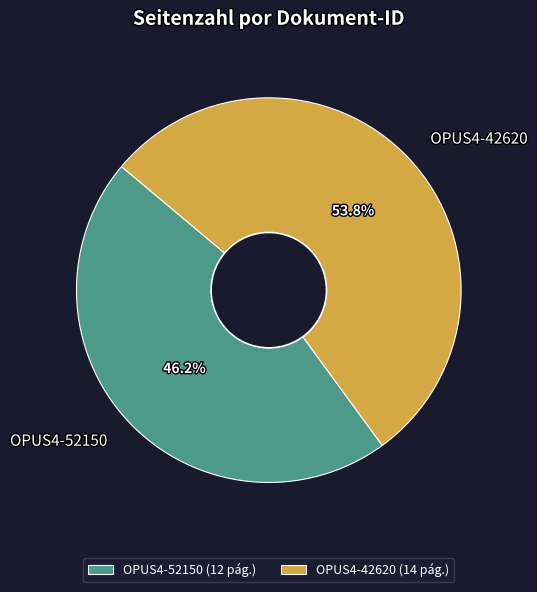

To the nearest percent, what percentage of the pie is OPUS4-42620?

54%